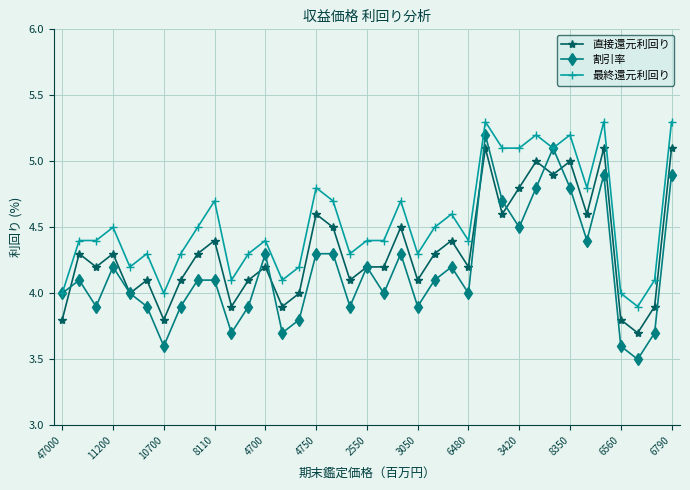

At how many categories does at least one series exceed 5?

8